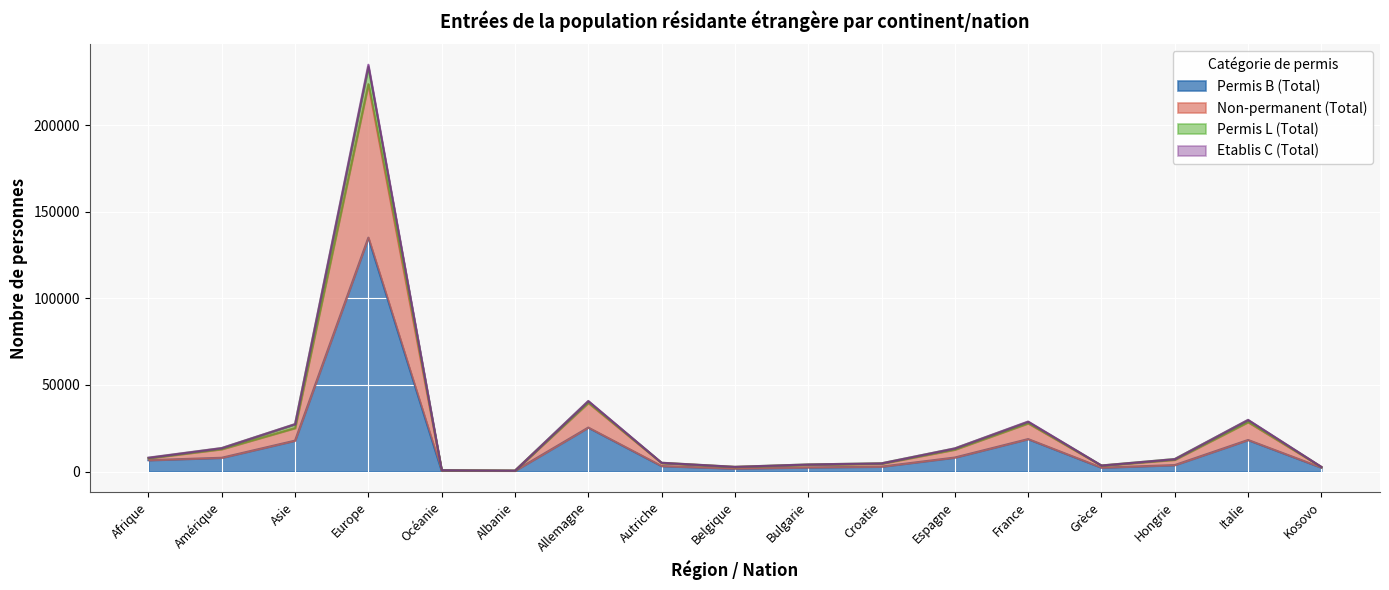

What is the difference between the second highest and minimum values in the Etablis C (Total) series?

40238